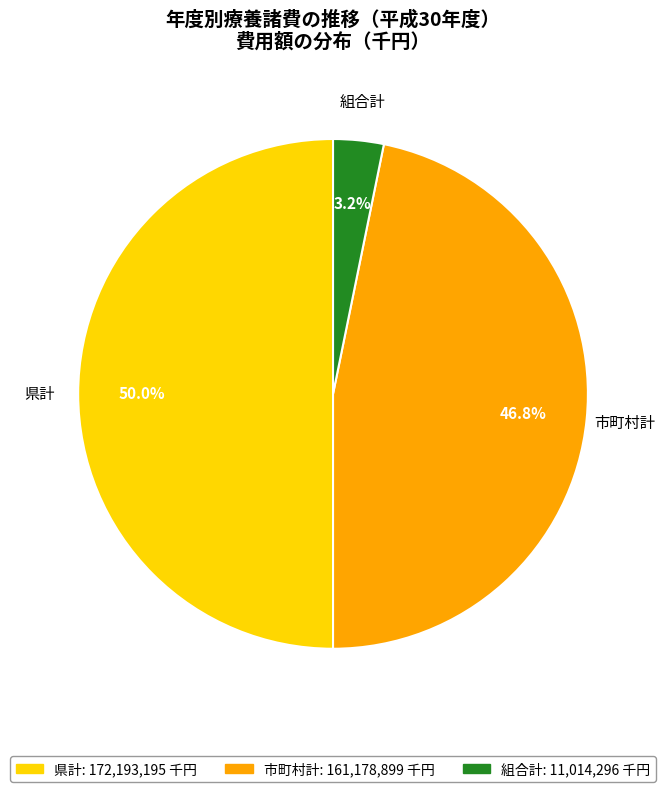

To the nearest percent, what portion does 市町村計 represent?

47%